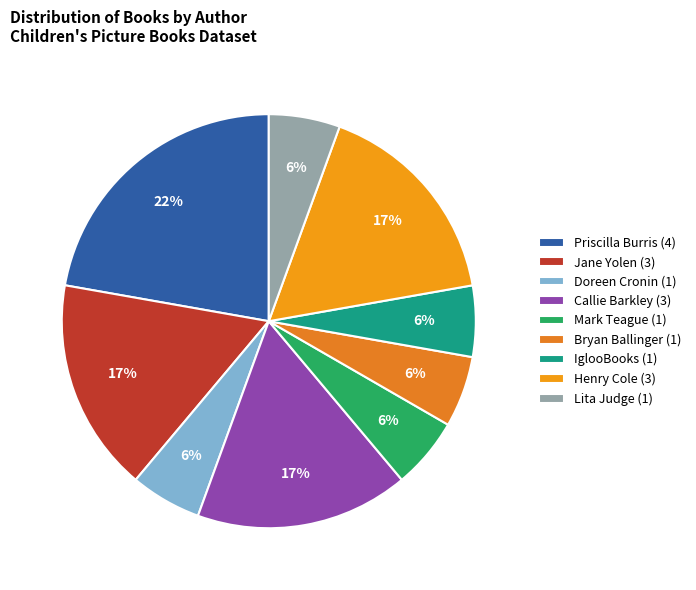

To the nearest percent, what is the difference between the Callie Barkley and Priscilla Burris slice percentages?

6%